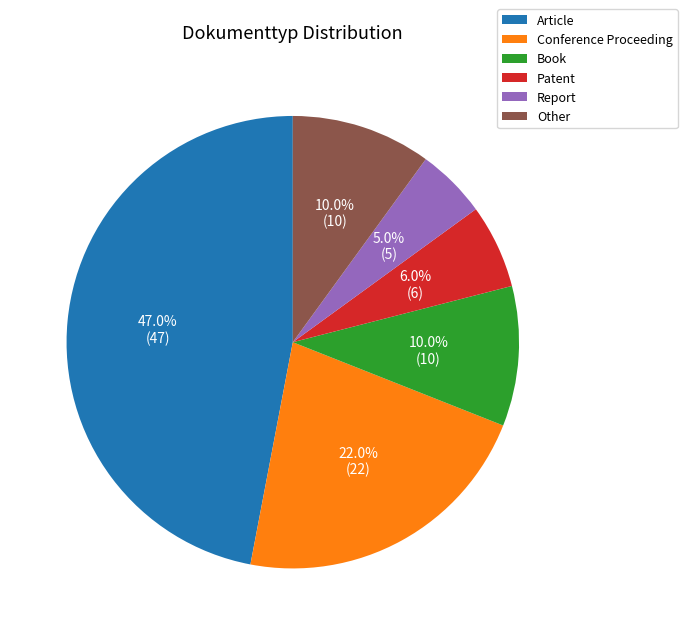

Approximately how many times larger is the value at Article compared to Report?

9.4